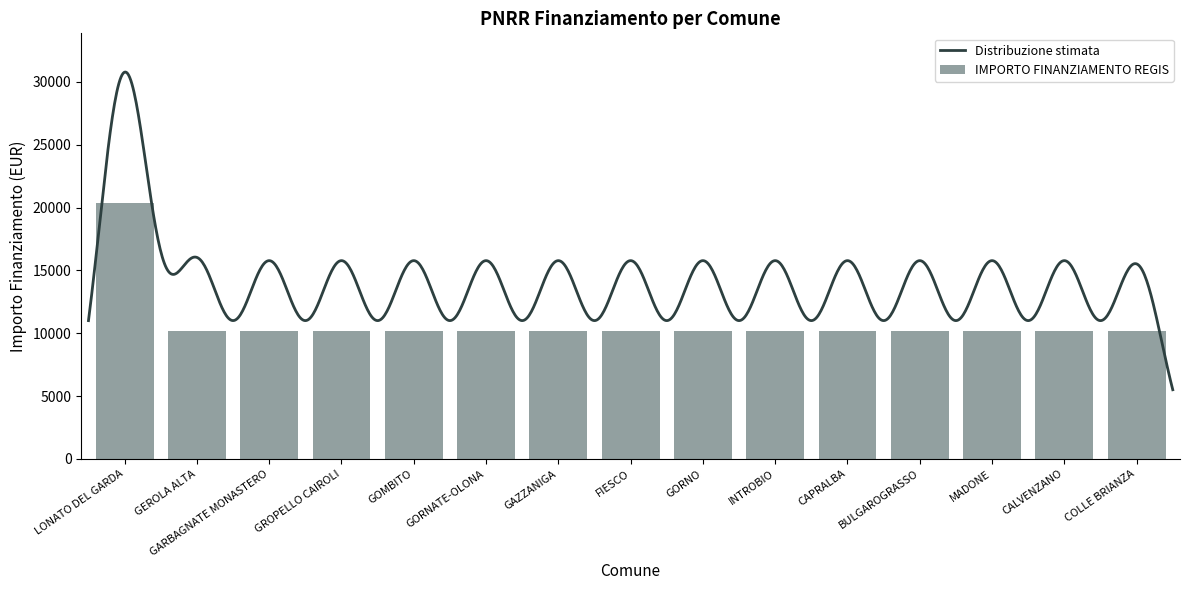

The chart shows a value of 15950 at GORNO. True or false?

False